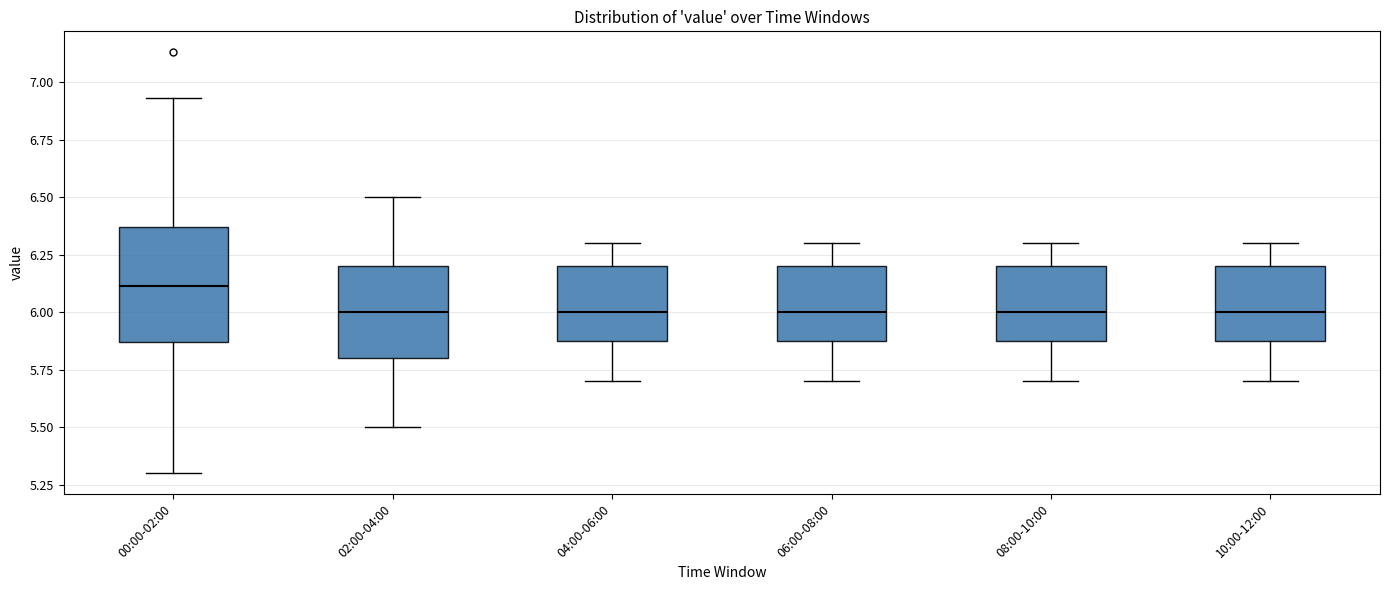

Reading left to right, read every box against the y-axis: the position of its median line, the range the box covers, and the ends of its whiskers. The values are not printed on the chart, so give them approximately, as read against the axis.

00:00-02:00: median 6.10, box 5.85 to 6.35, whiskers 5.30 to 6.95
02:00-04:00: median 6.00, box 5.80 to 6.20, whiskers 5.50 to 6.50
04:00-06:00: median 6.00, box 5.90 to 6.20, whiskers 5.70 to 6.30
06:00-08:00: median 6.00, box 5.90 to 6.20, whiskers 5.70 to 6.30
08:00-10:00: median 6.00, box 5.90 to 6.20, whiskers 5.70 to 6.30
10:00-12:00: median 6.00, box 5.90 to 6.20, whiskers 5.70 to 6.30